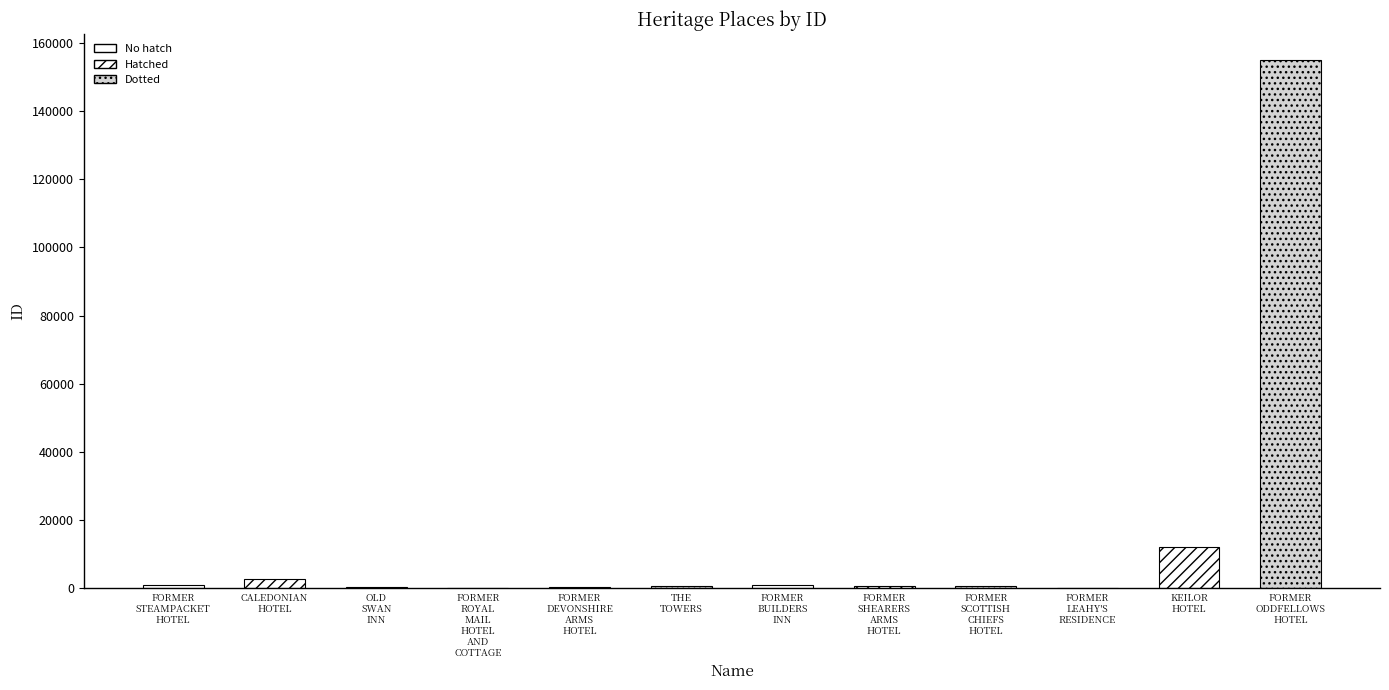

Where is the data nearest to the value 77466?

KEILOR
HOTEL